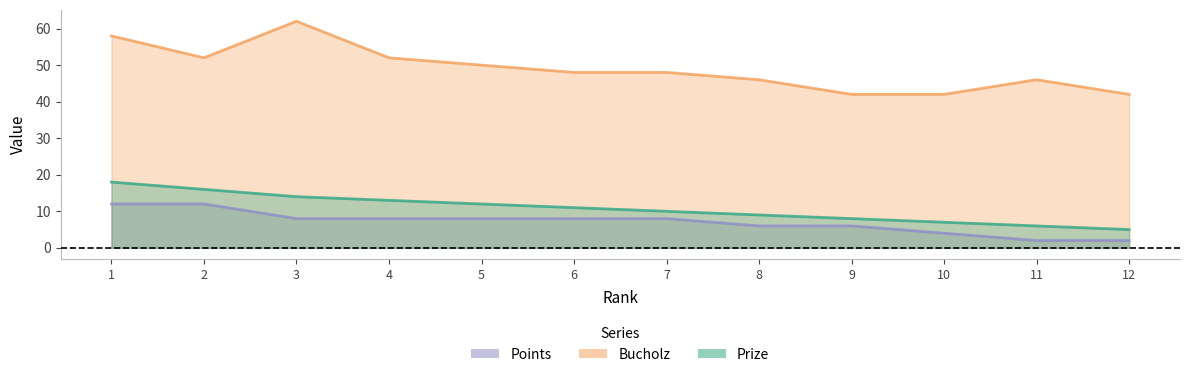

True or false: Points has more than 1 points higher than both neighbors.

False